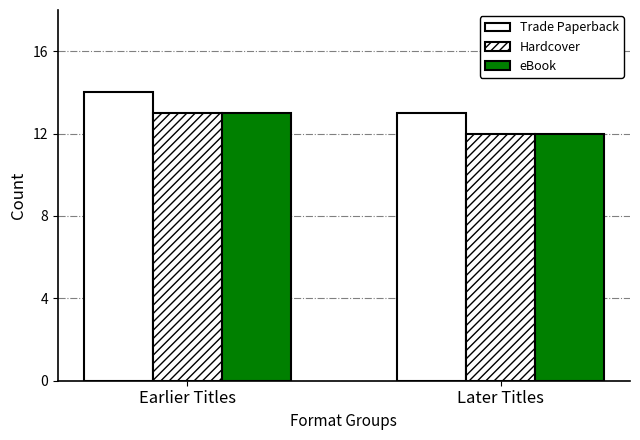

Are the bars grouped side by side (vs. stacked)?

Yes